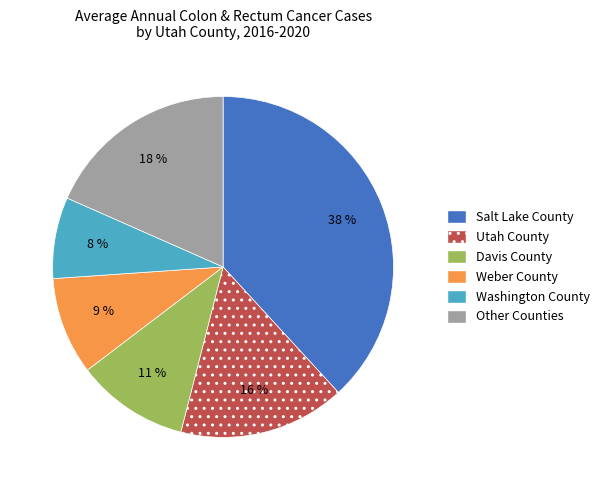

Is Washington County the majority of the pie?

No